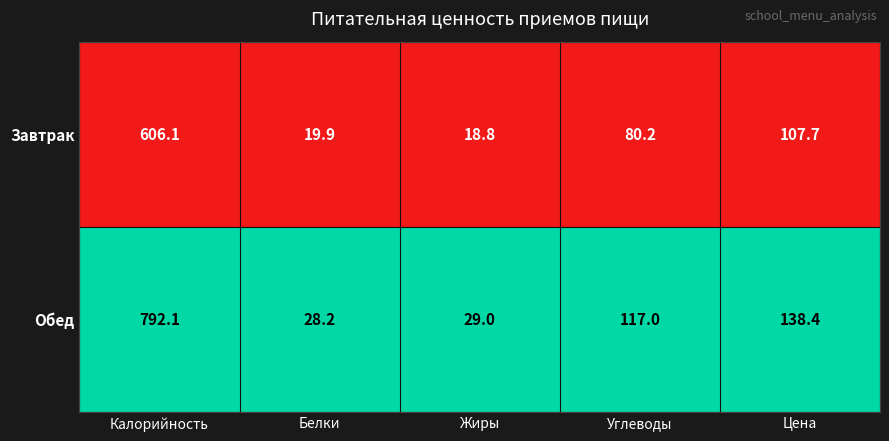

Reading left to right, list all the values displayed in this chart.

Завтрак: Калорийность=606.1	Белки=19.9	Жиры=18.8	Углеводы=80.2	Цена=107.7
Обед: Калорийность=792.1	Белки=28.2	Жиры=29.0	Углеводы=117.0	Цена=138.4